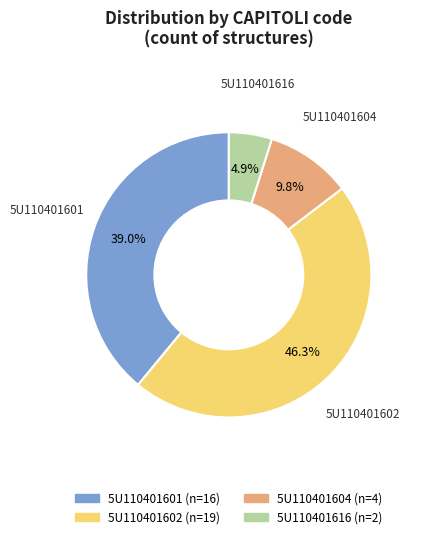

What portion of the pie excludes 5U110401602?

53.7%